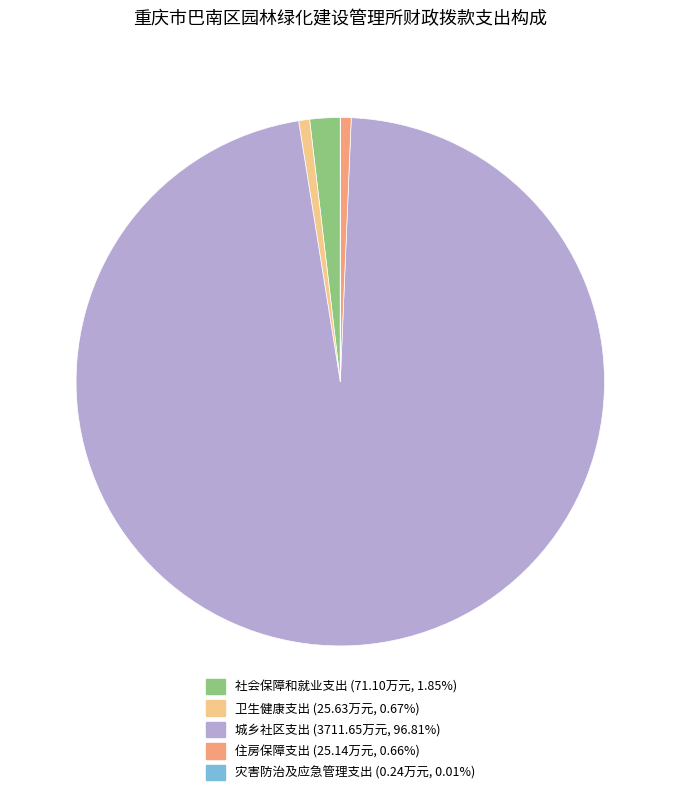

Which category accounts for the majority?

城乡社区支出